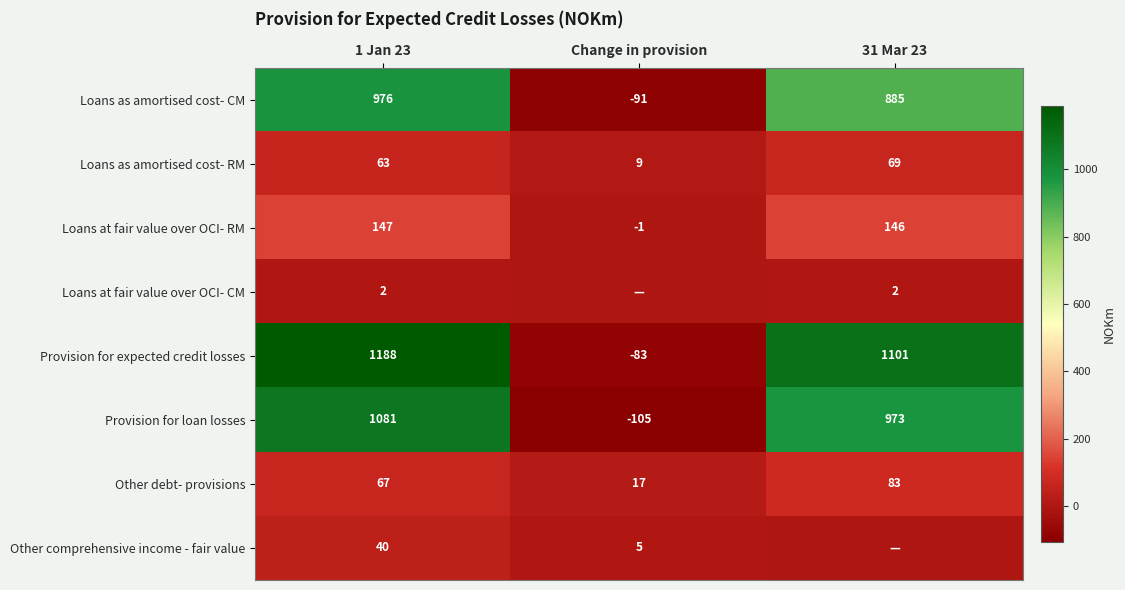

What is the difference between the Loans as amortised cost- CM values at 31 Mar 23 and Change in provision?

976